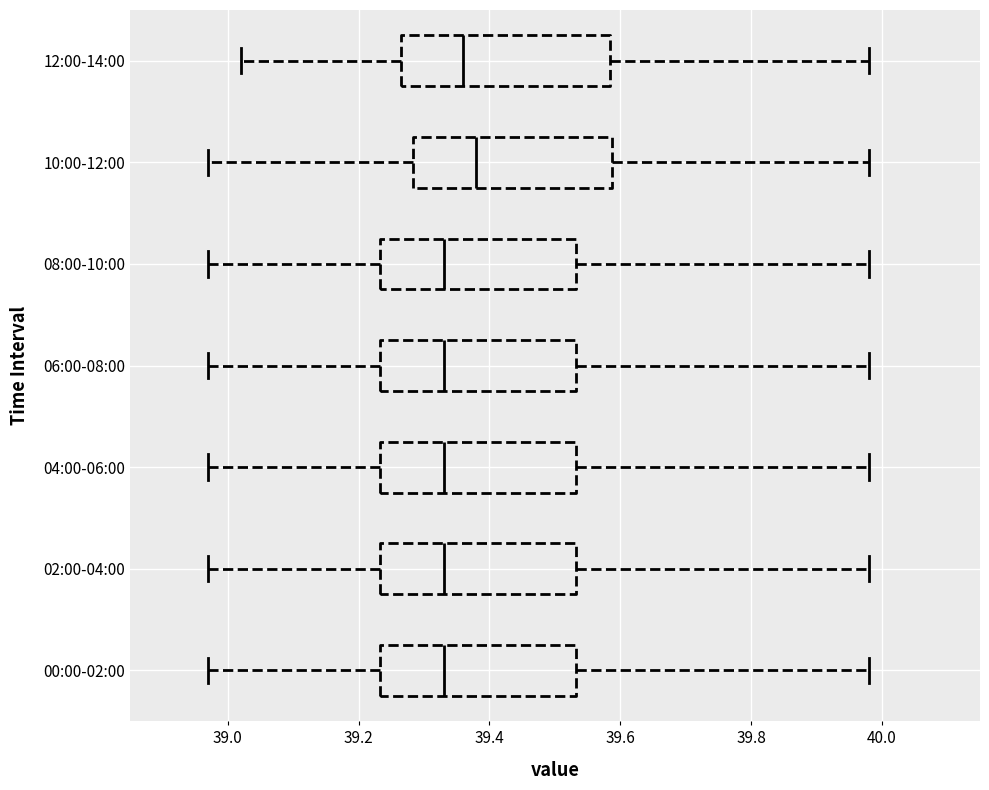

Where does the right whisker of the box for 12:00-14:00 end on the x-axis? The values are not printed on the chart, so give them approximately, as read against the axis.

39.98